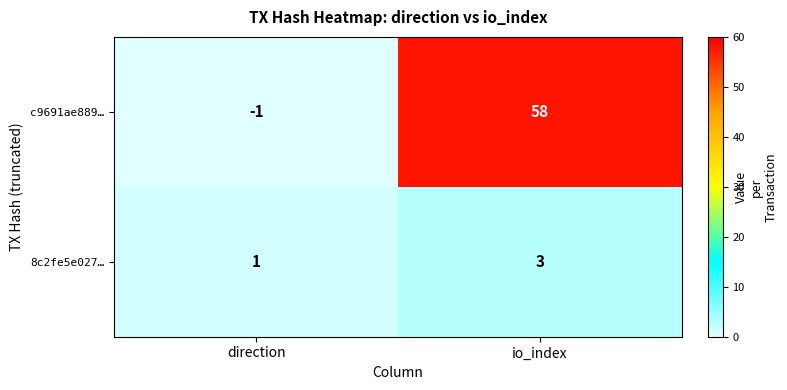

Reading left to right, transcribe all the data shown in this chart.

c9691ae889…: direction=-1	io_index=58
8c2fe5e027…: direction=1	io_index=3